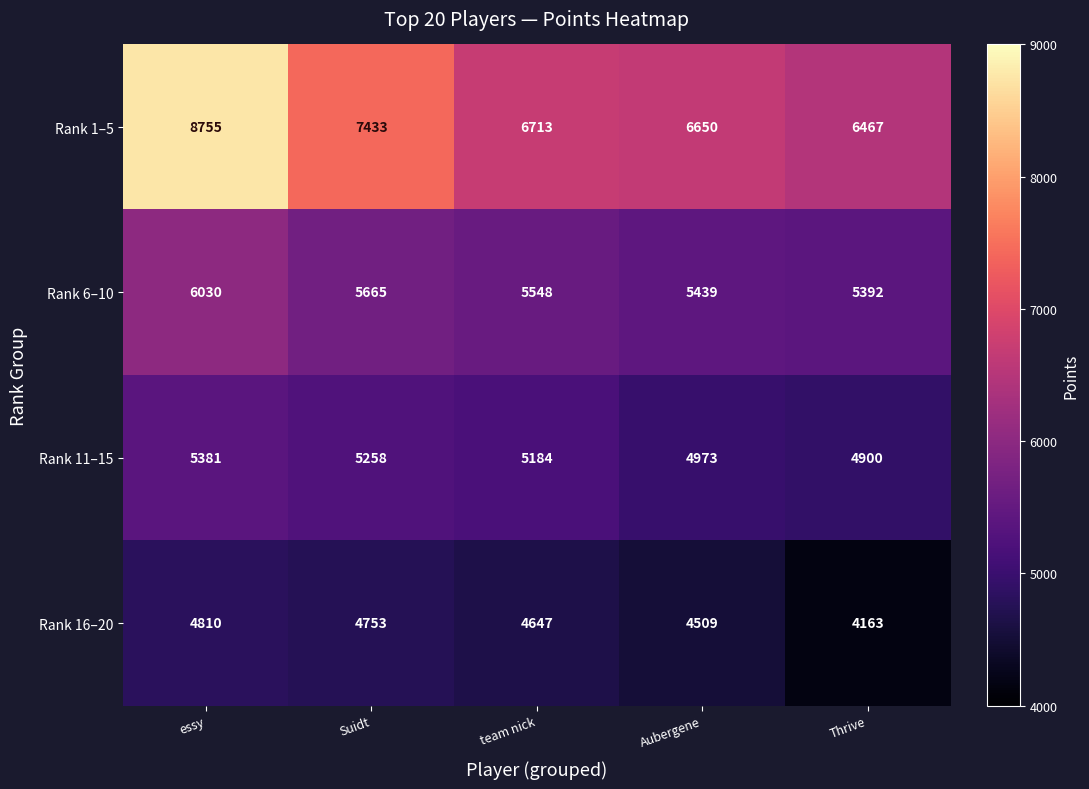

What is the difference between the Rank 16–20 values at essy and Thrive?

647